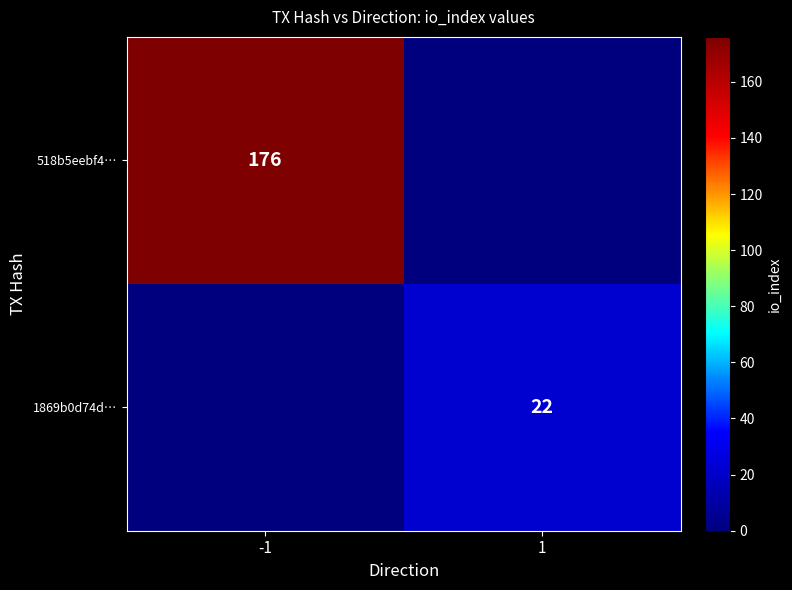

The 1869b0d74d… series shows 22 at 1. True or false?

True